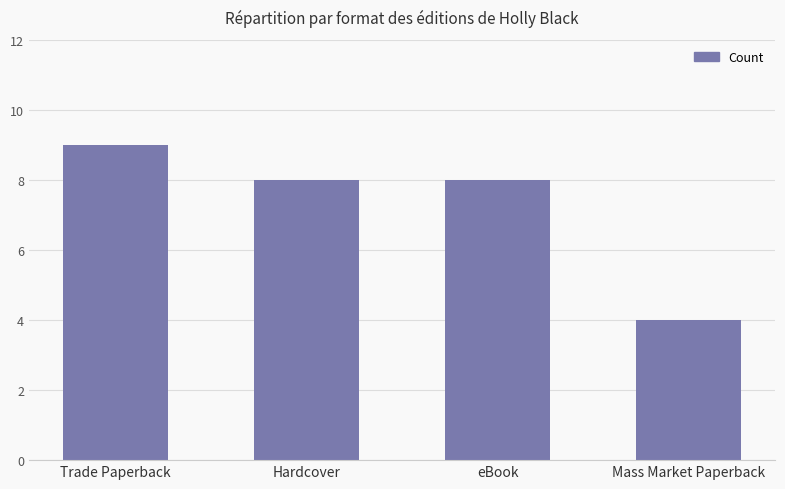

Reading right to left, transcribe all the data shown in this chart.

4	8	8	9